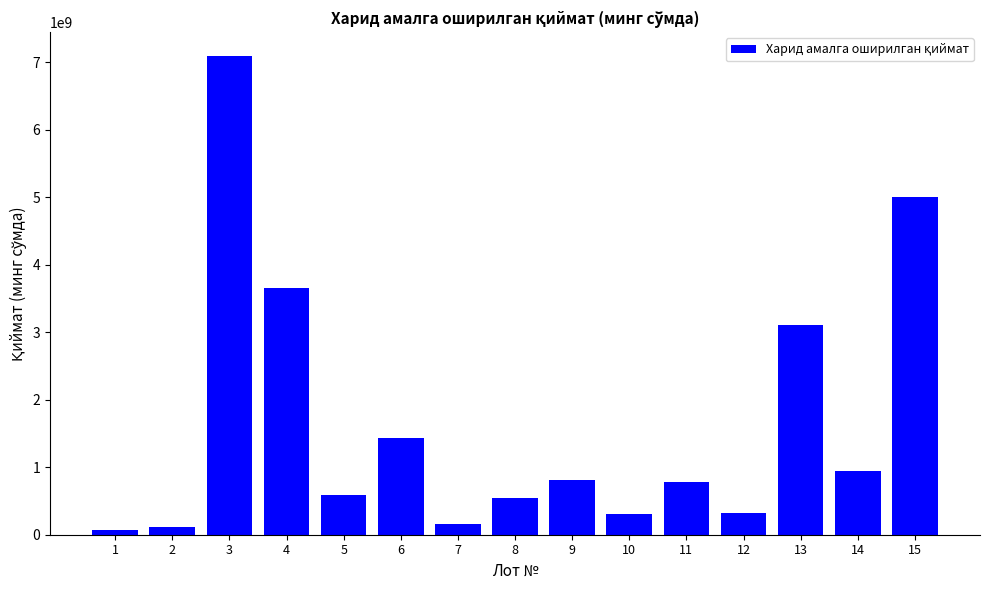

What is the approximate value at 7?

159040000.0